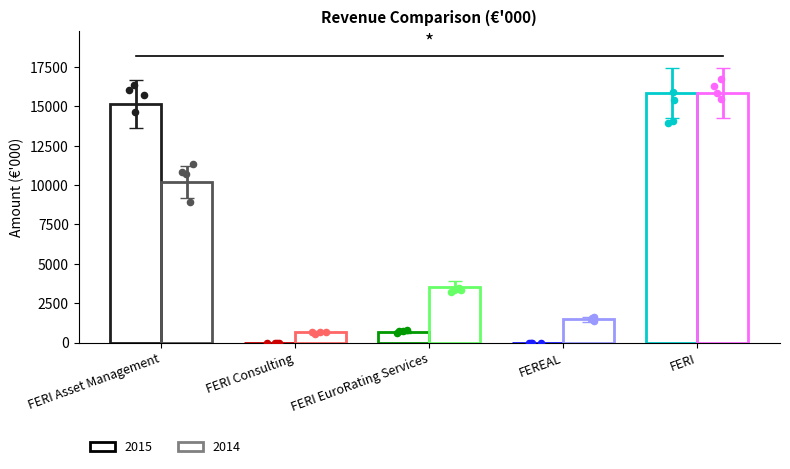

Which series has the largest Y range (max minus min)?

2015